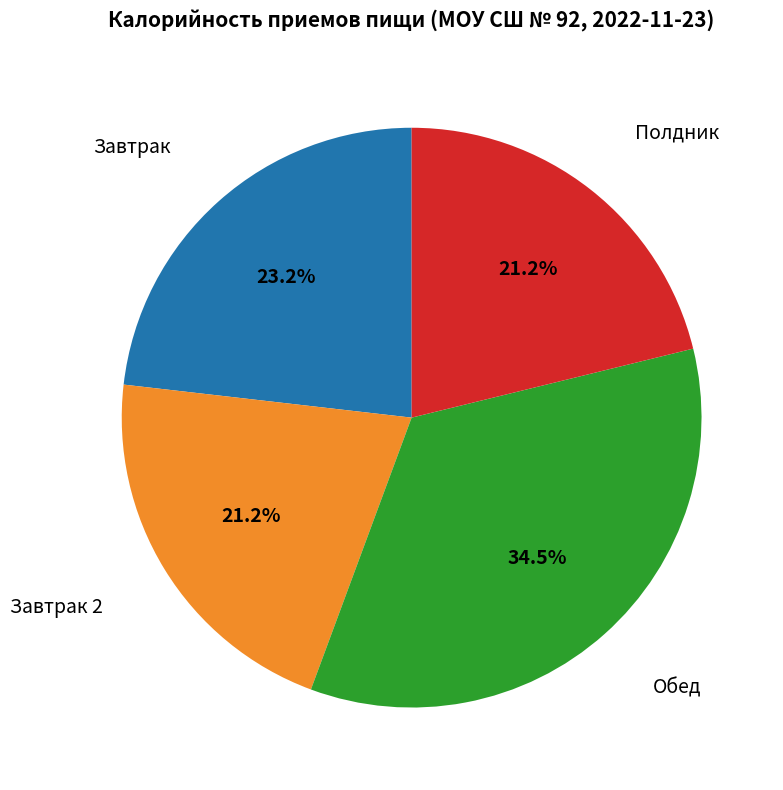

Is there any slice that represents more than half of the pie?

No